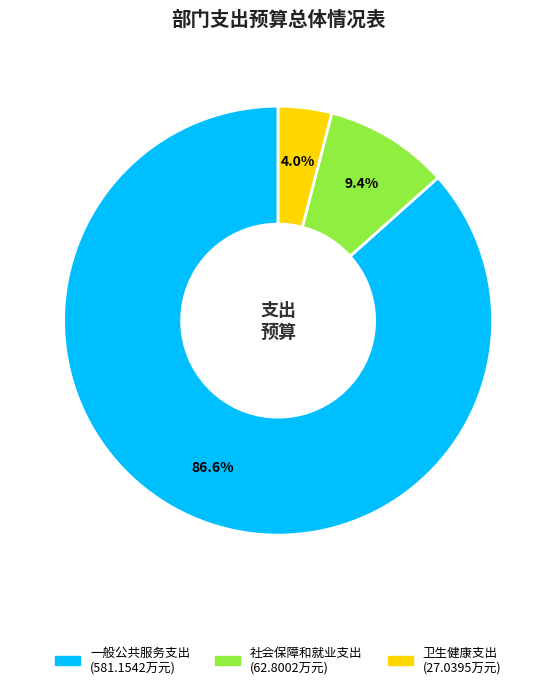

To the nearest percent, what portion does 卫生健康支出 represent?

4%